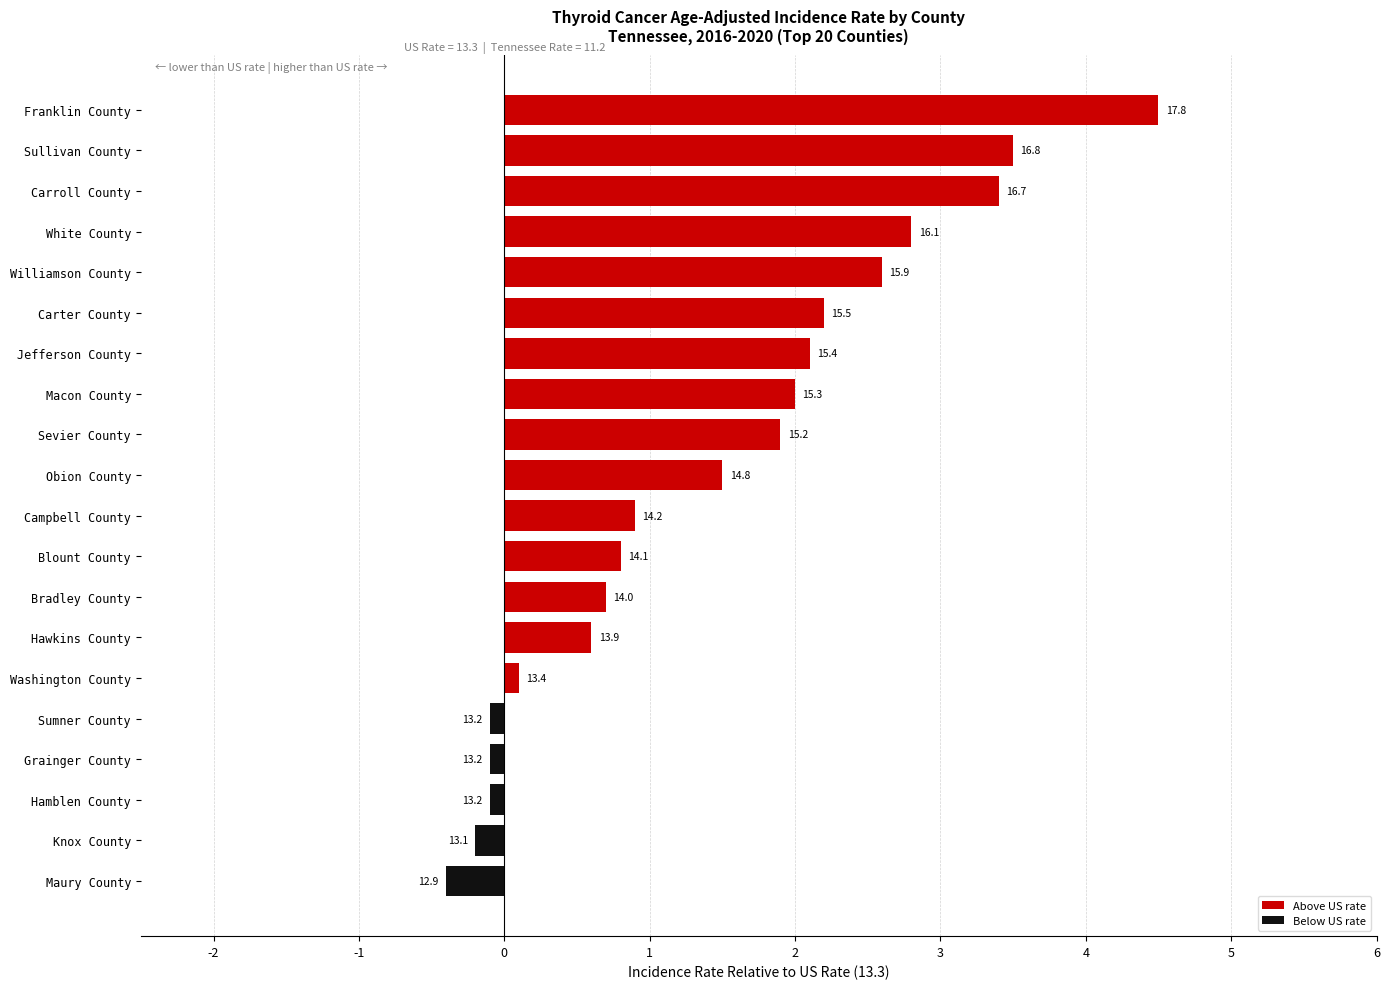

Does the chart contain any negative values?

Yes